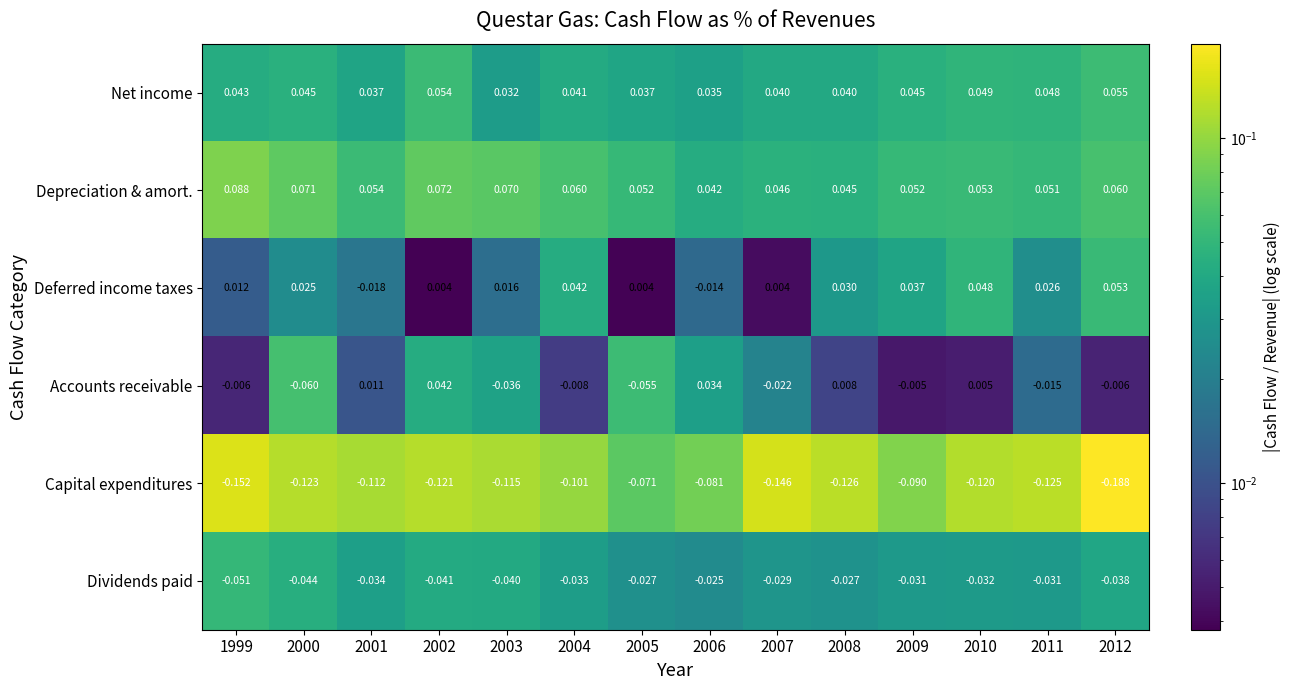

Is the value of Accounts receivable at 2005 greater than the value of Capital expenditures at 2000?

Yes